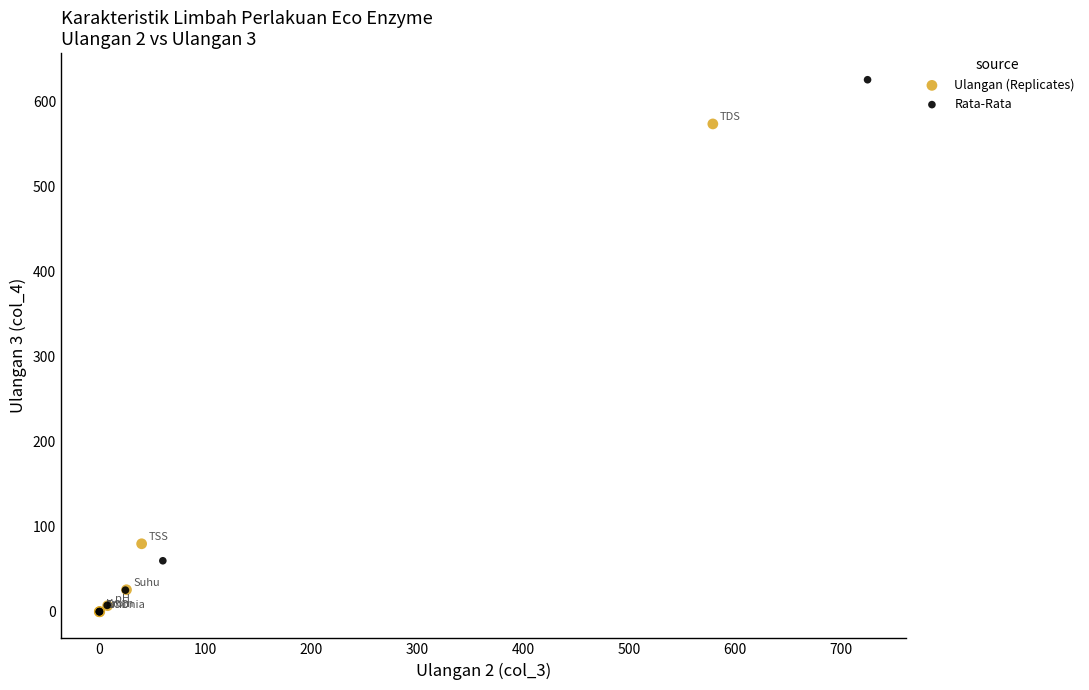

What are all the series names shown in the legend?

Ulangan (Replicates), Rata-Rata